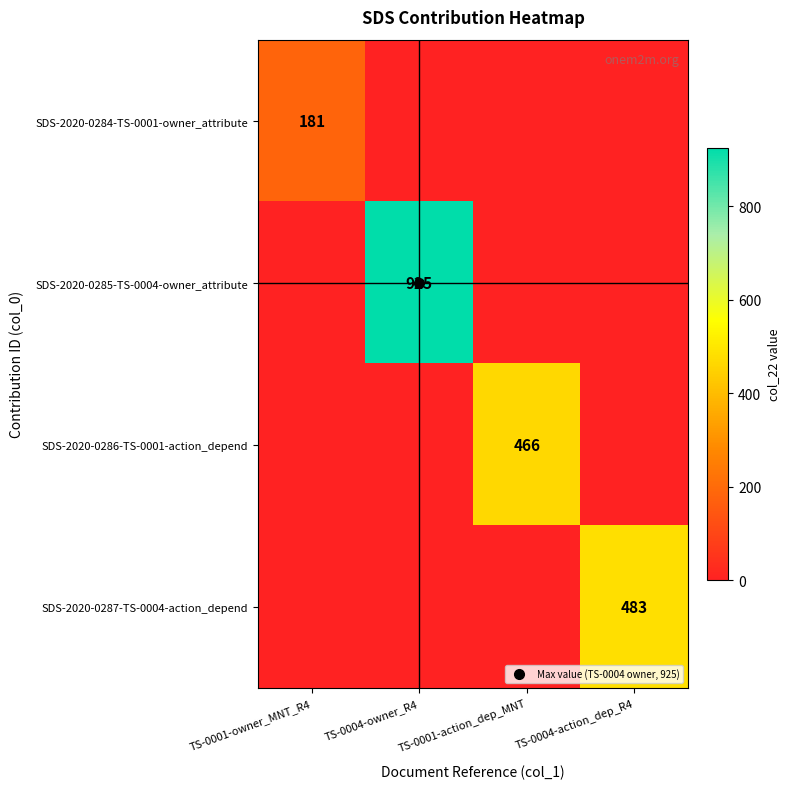

How many values in SDS-2020-0284-TS-0001-owner_attribute are above zero?

1